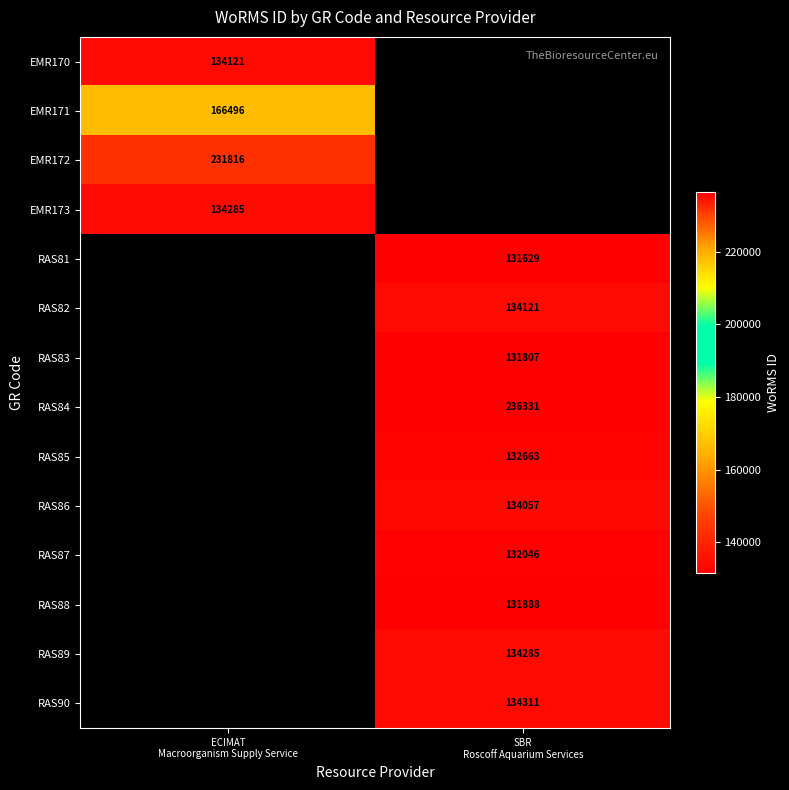

How many values in RAS89 are above zero?

1